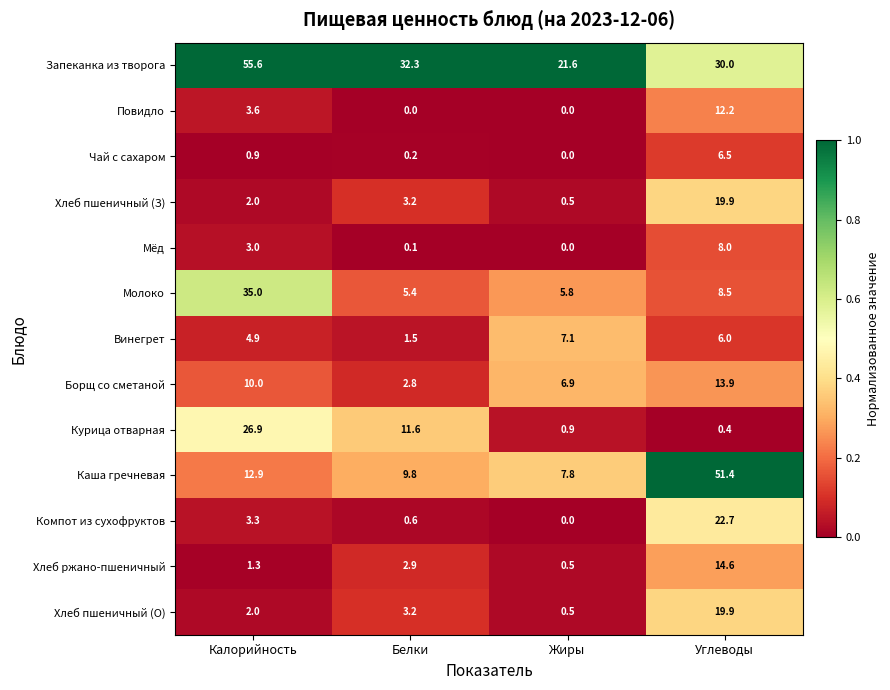

What is the total value across all series at Калорийность?

161.4